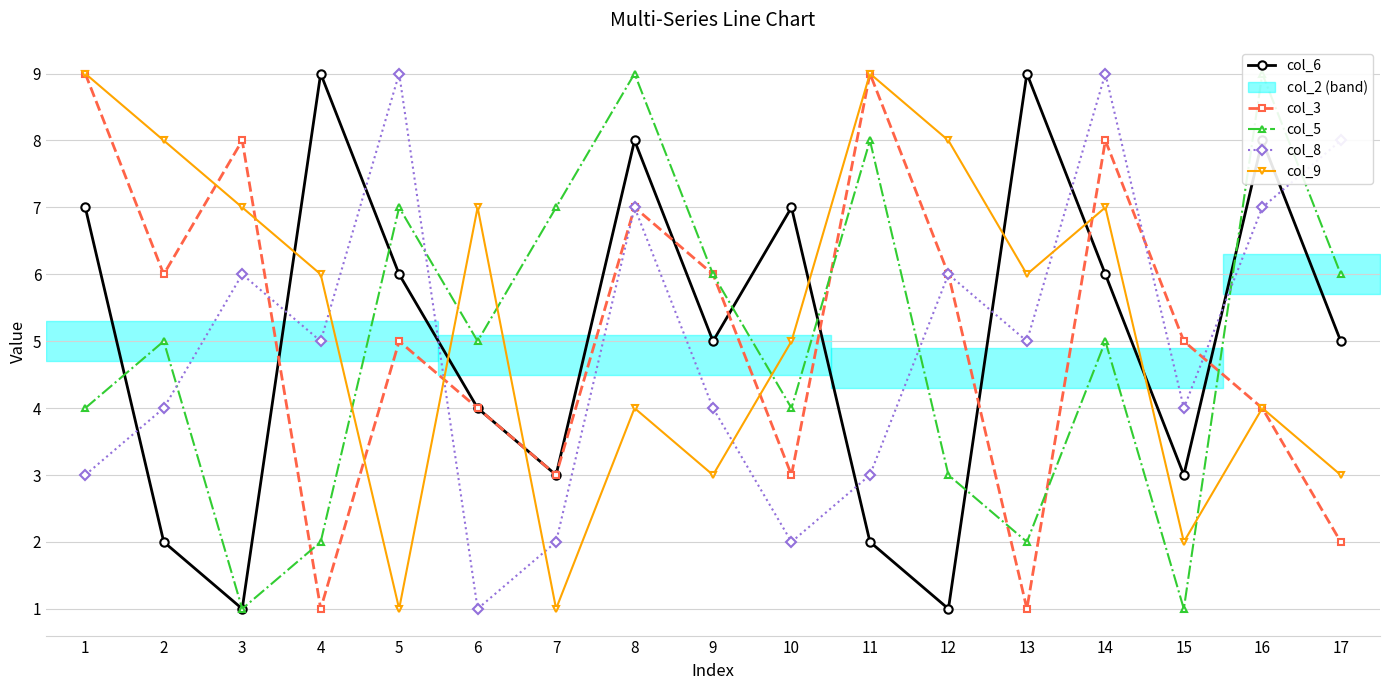

Is it true that col_8 equals 5 at 13?

True